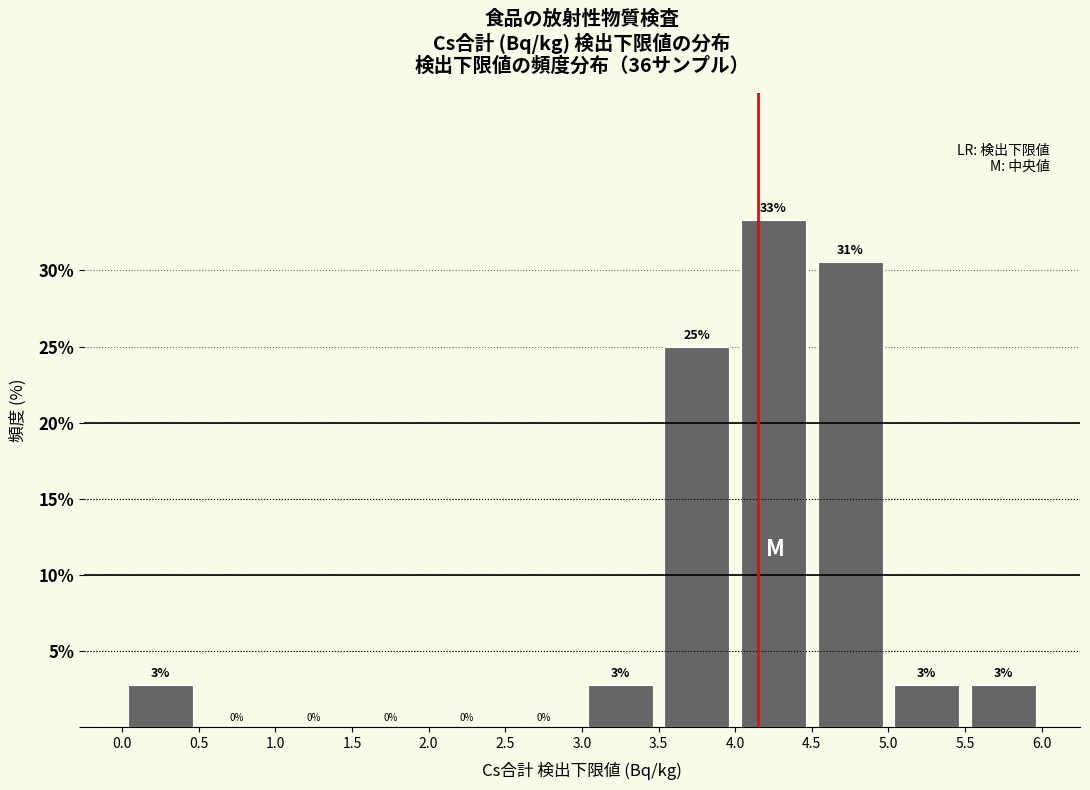

Over which range of the x-axis is the bar tallest?

4.0 to 4.5